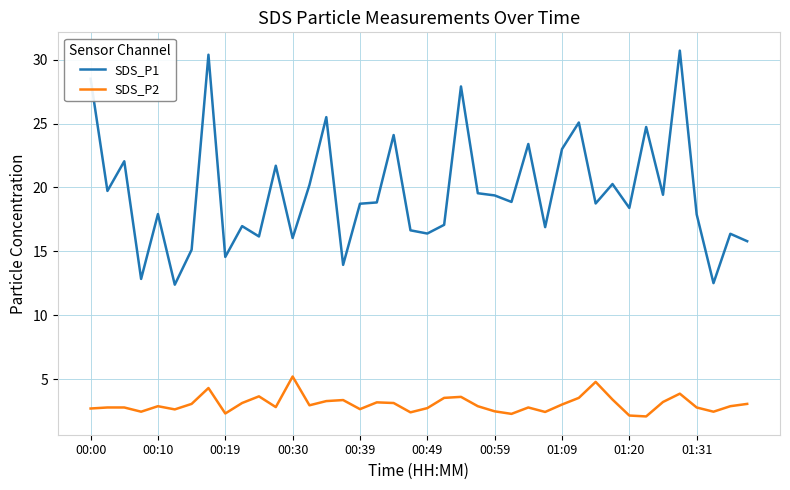

Which series has the largest total across all categories?

SDS_P1